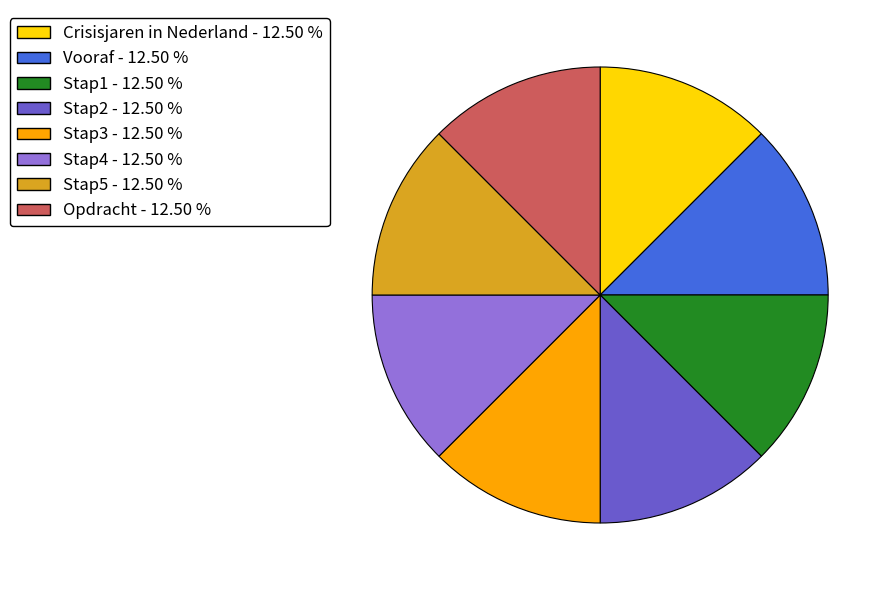

Combined, do Vooraf and Stap5 account for over 50%?

No